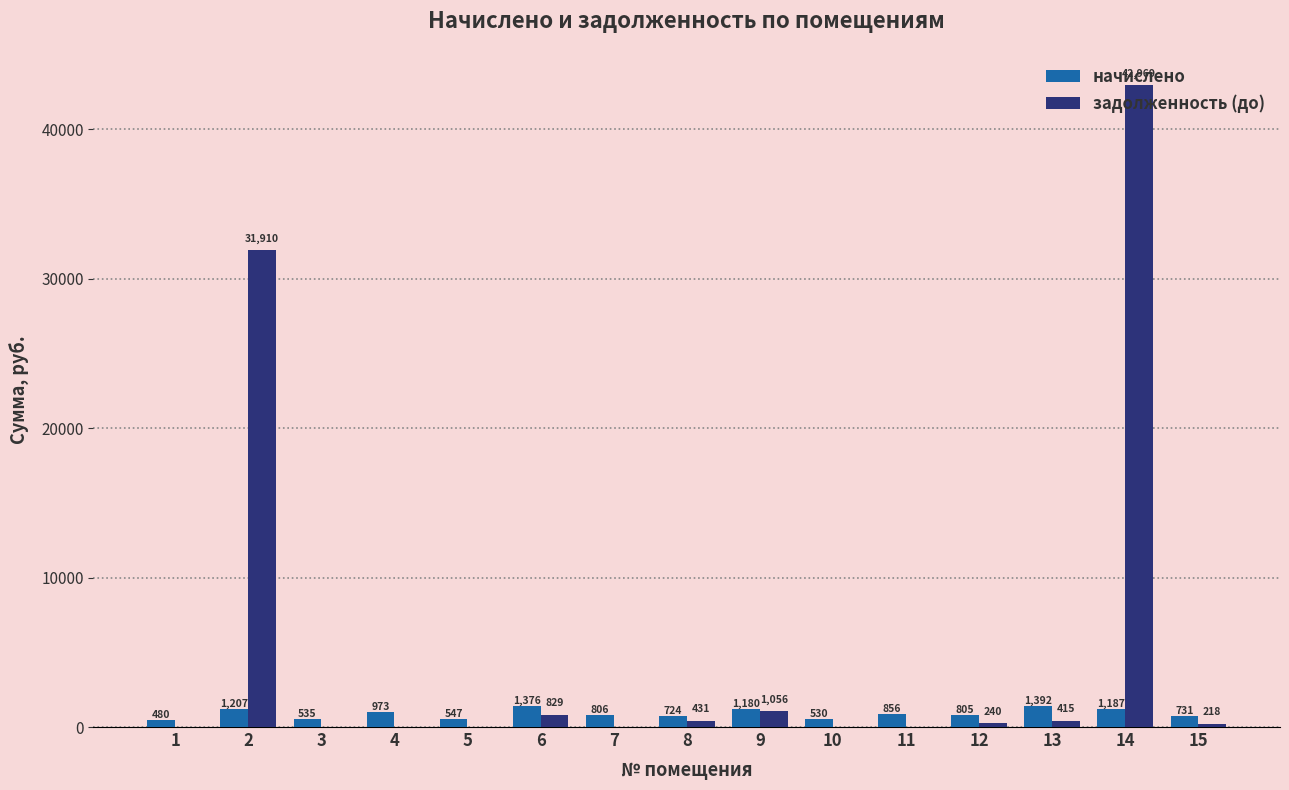

What is the maximum value shown in the chart?

42969.2